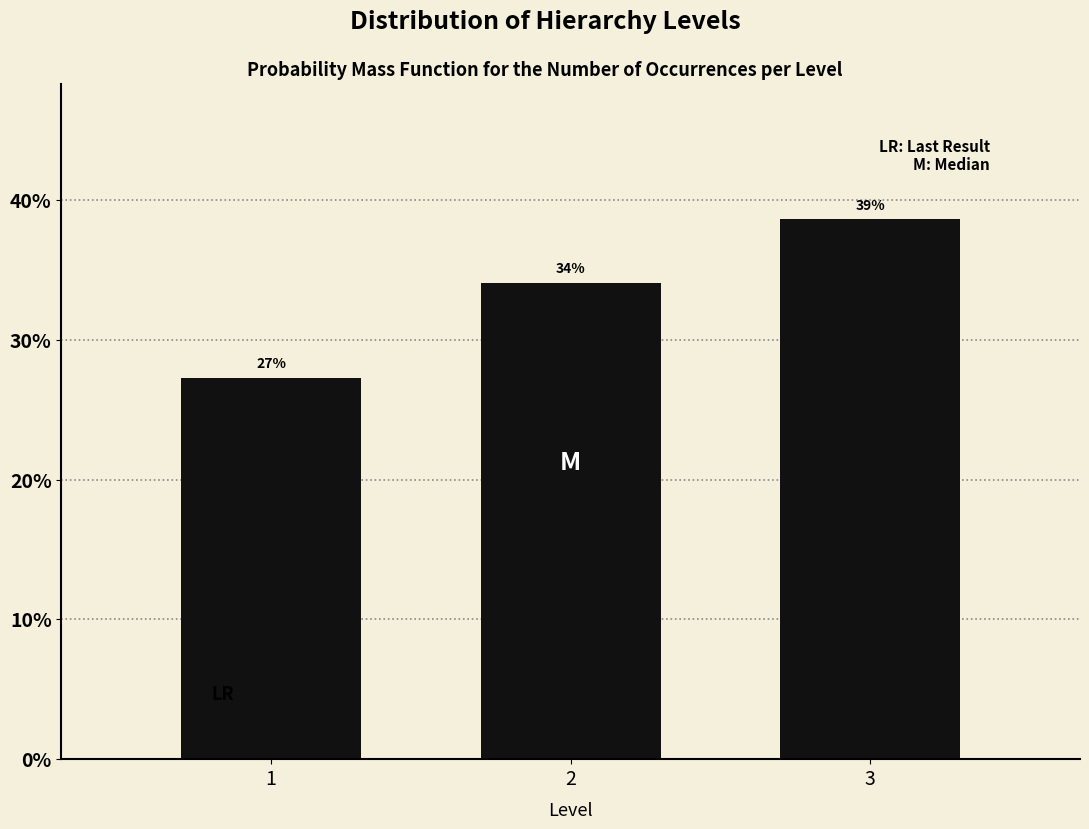

How many bars are there in total?

3